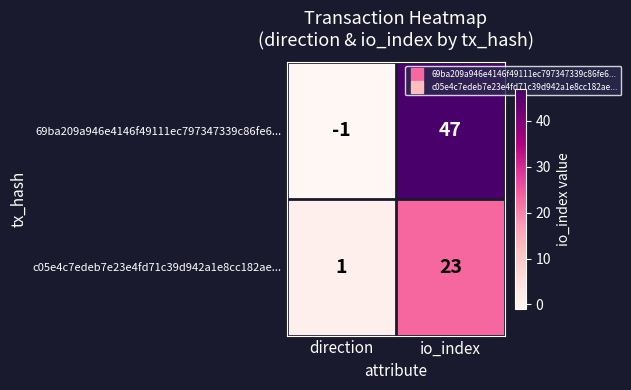

Which series has the widest spread of values?

69ba209a946e4146f49111ec797347339c86fe6...